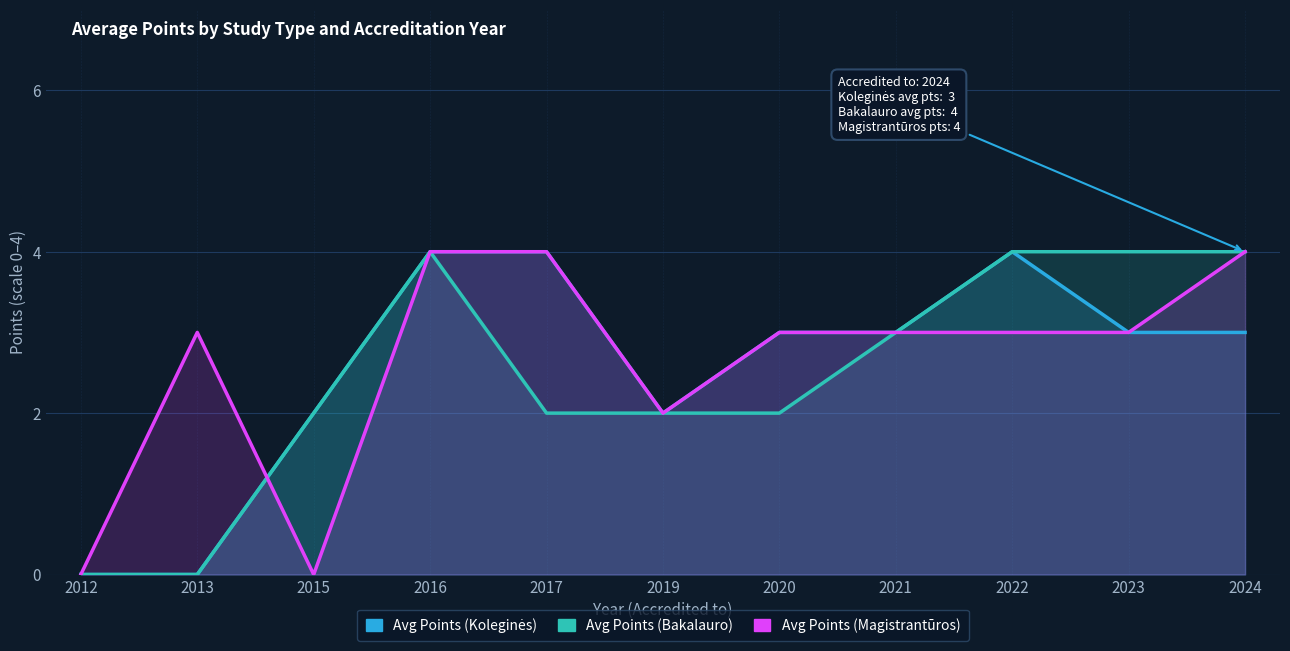

What is the difference between the maximum and minimum values in the Avg Points (Magistrantūros) series?

4